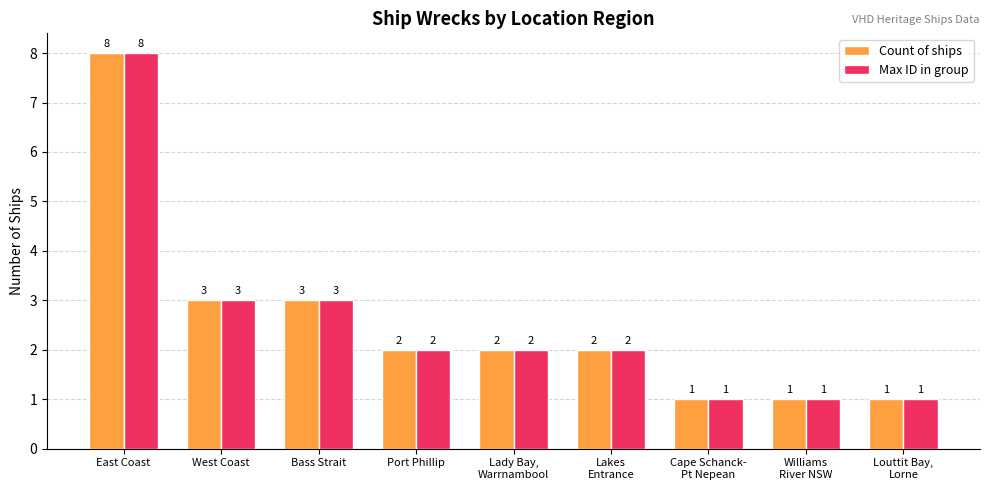

At which category is the sum across all series the highest?

East Coast